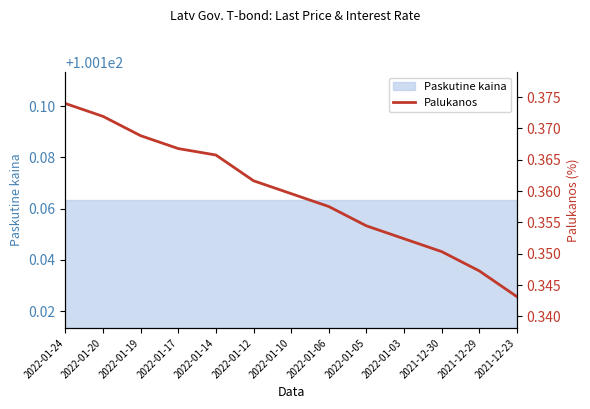

List the labels in order of value, largest first.

2022-01-24, 2022-01-20, 2022-01-19, 2022-01-17, 2022-01-14, 2022-01-12, 2022-01-10, 2022-01-06, 2022-01-05, 2022-01-03, 2021-12-30, 2021-12-29, 2021-12-23